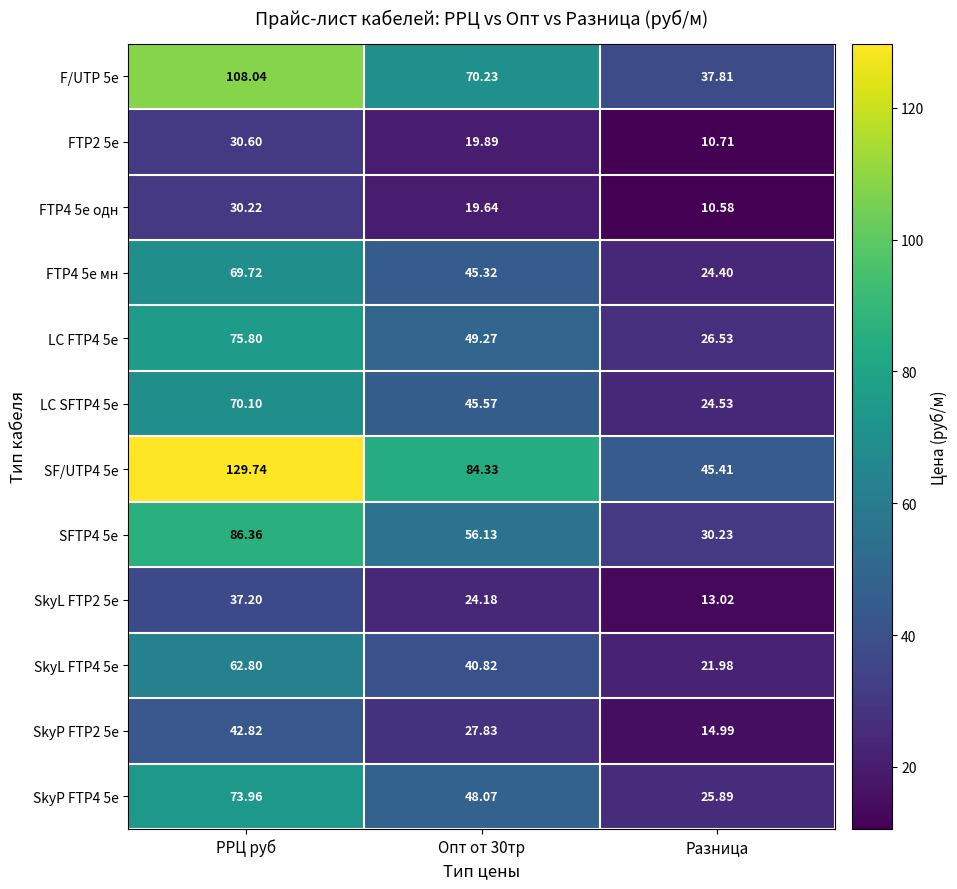

How many distinct data groups are displayed?

12